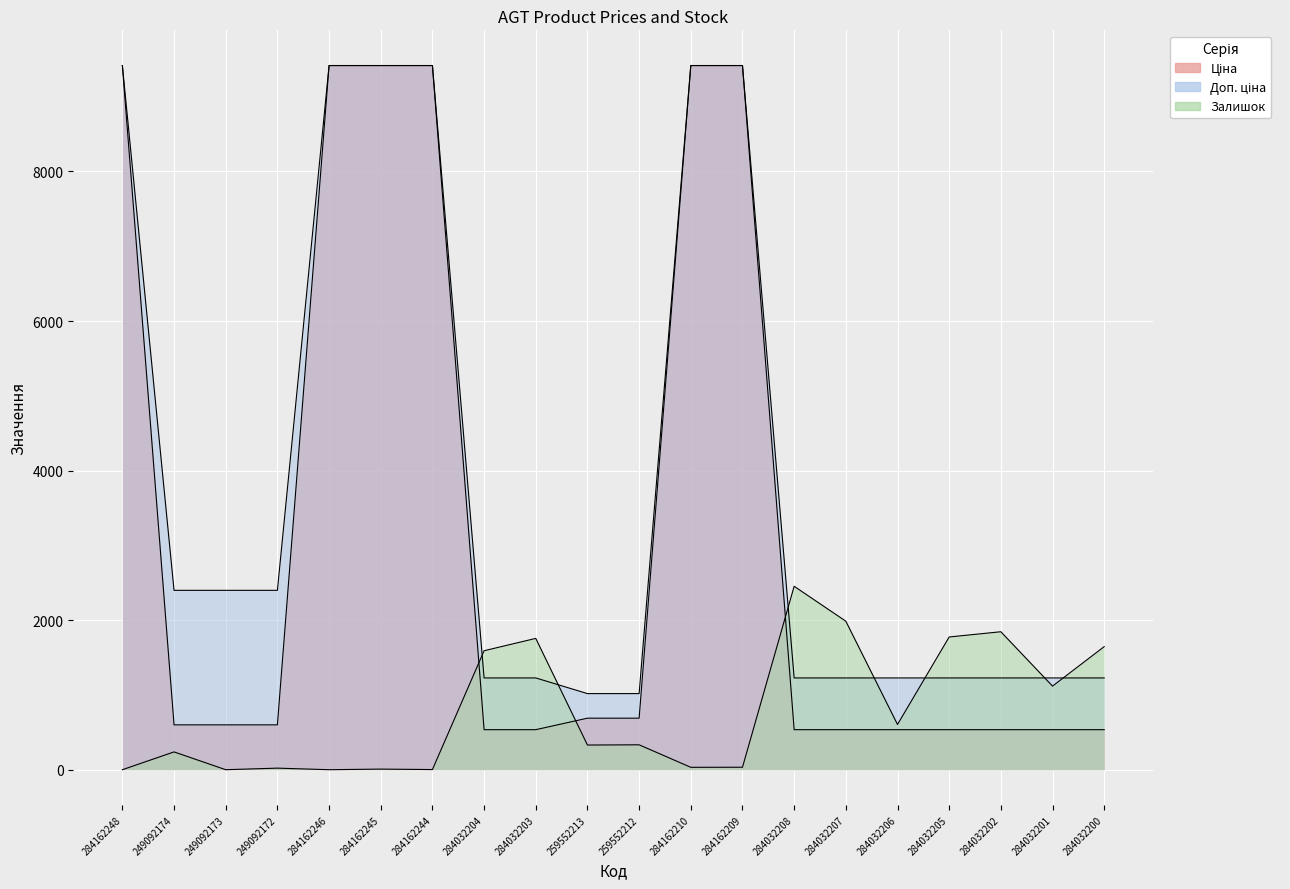

How many lines are shown in the chart?

3